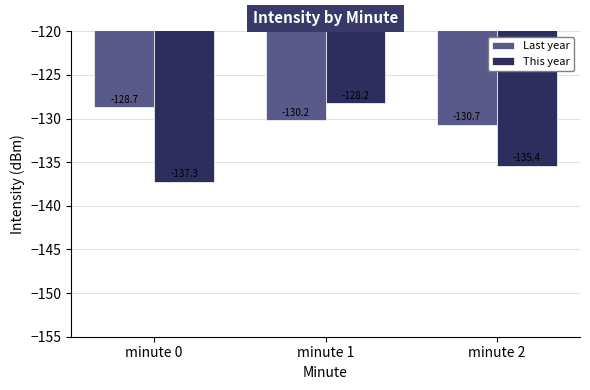

At which label does Last year reach its minimum?

minute 2